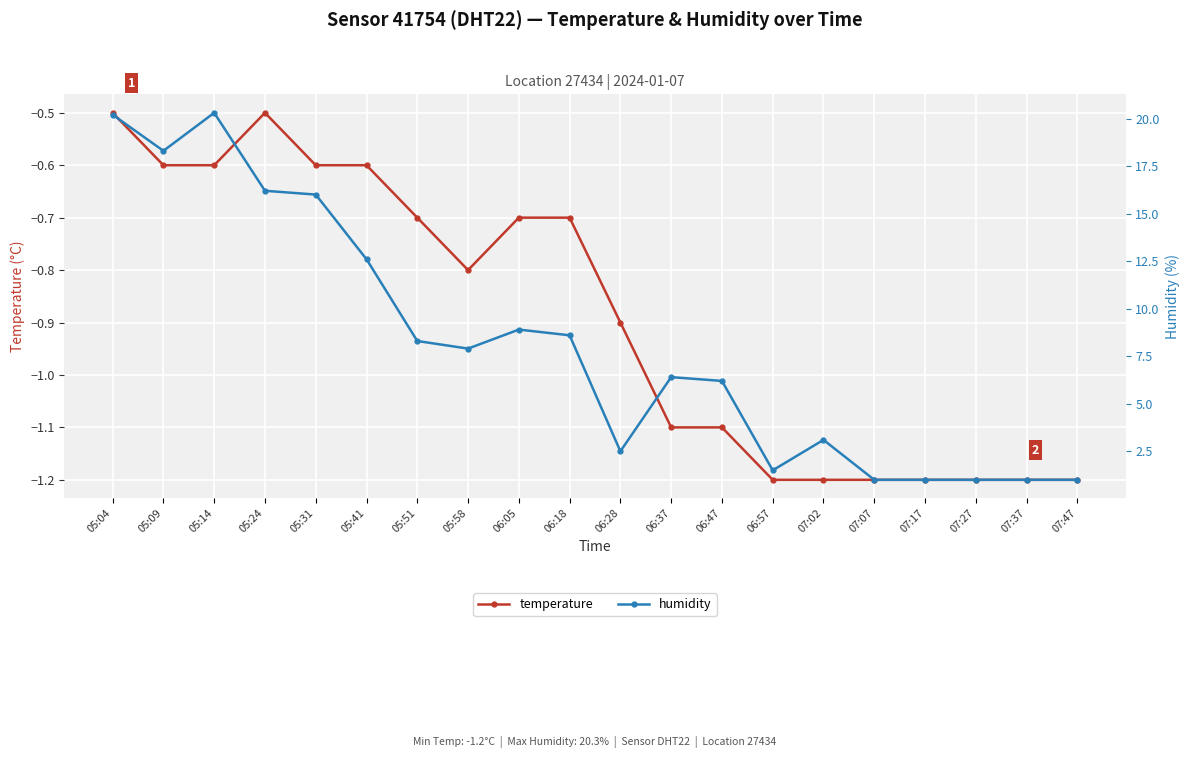

What is the label of the 2nd point from the left?

05:09